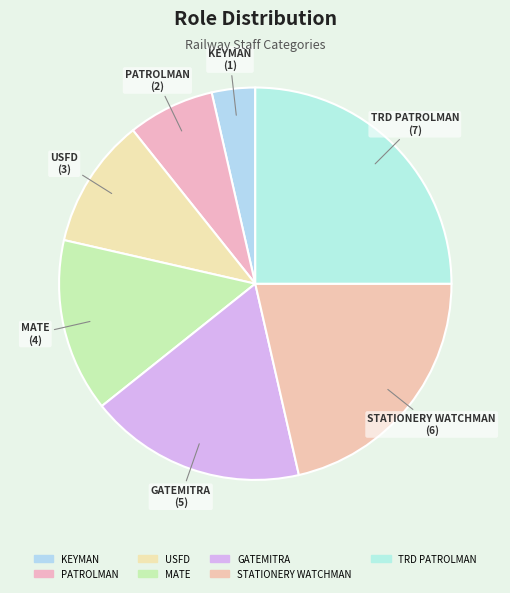

How many segments does this pie chart have?

7